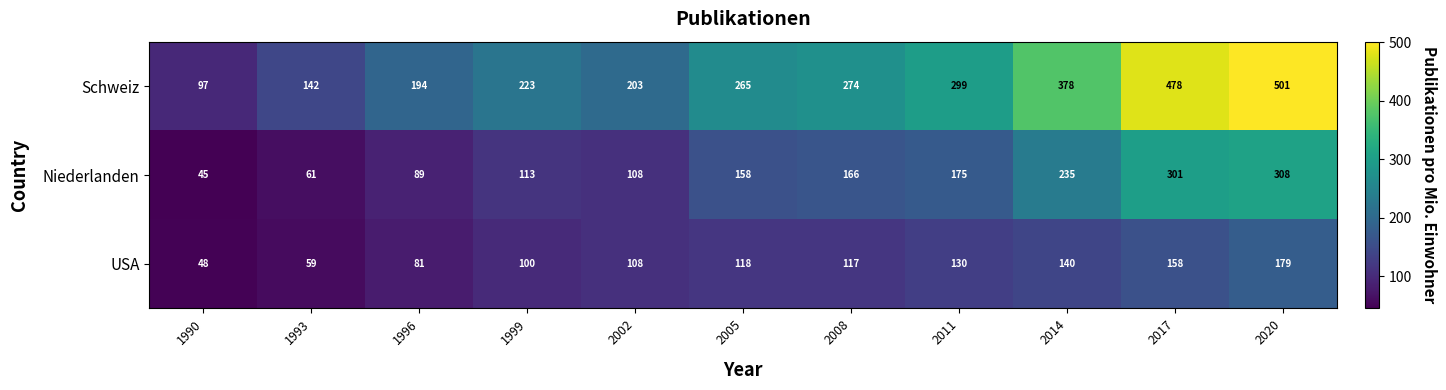

How many values in the USA series are below 117?

5